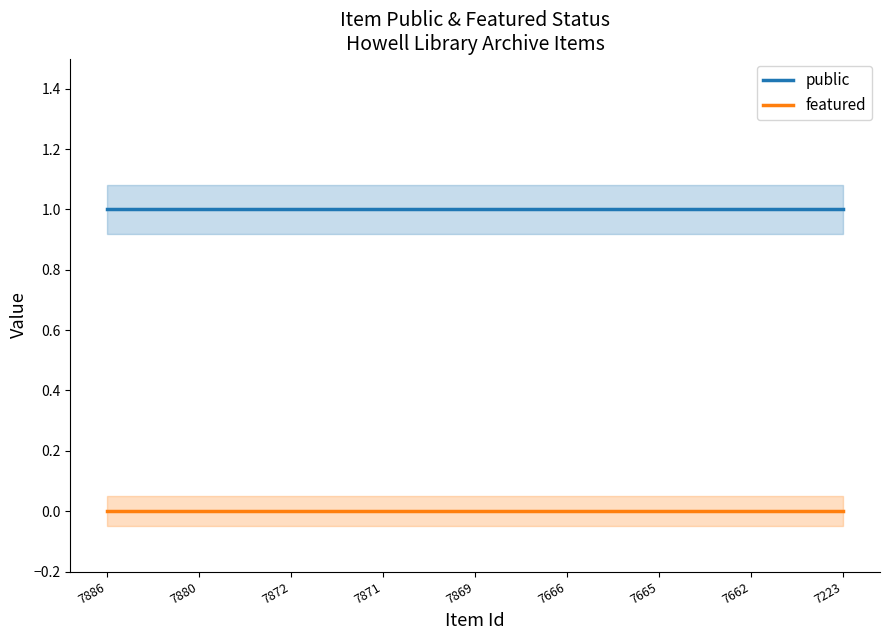

Rank the categories by featured value from highest to lowest.

7886, 7880, 7872, 7871, 7869, 7666, 7665, 7662, 7223